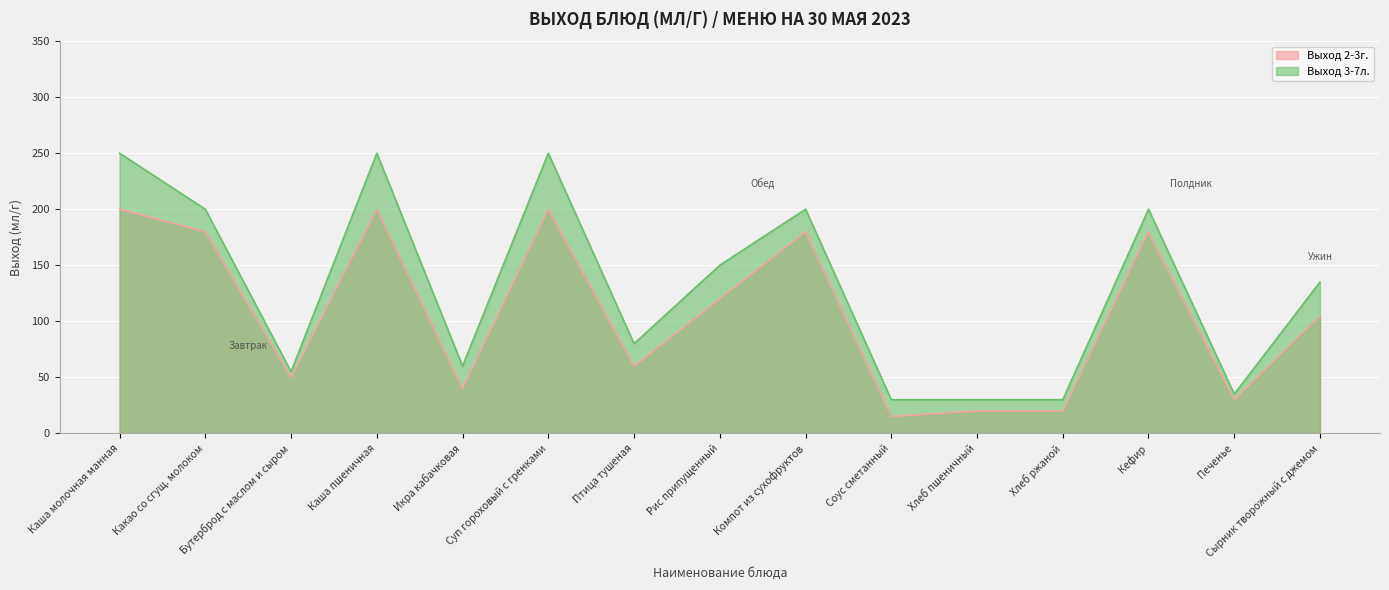

What is the approximate value of Выход 2-3г. at Бутерброд с маслом и сыром?

50